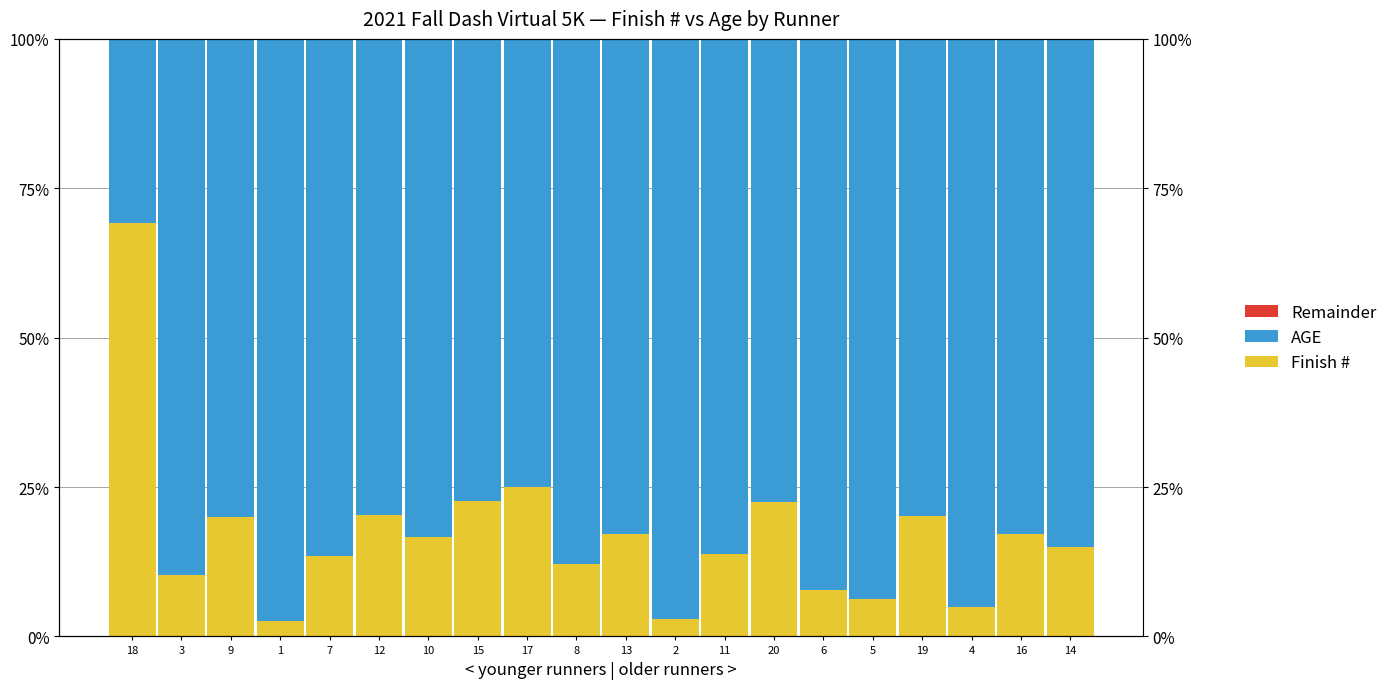

What is the difference between the maximum and minimum values in the AGE series?

66.6